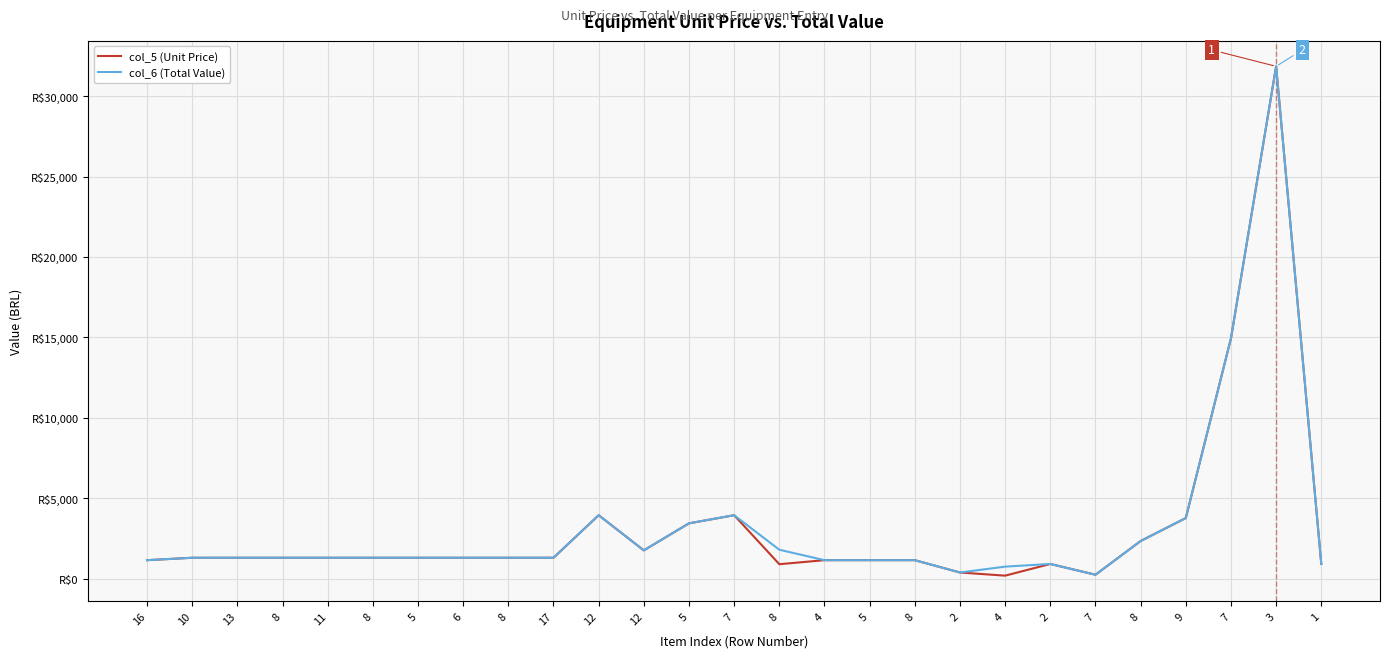

What are all the series names shown in the legend?

col_5 (Unit Price), col_6 (Total Value)